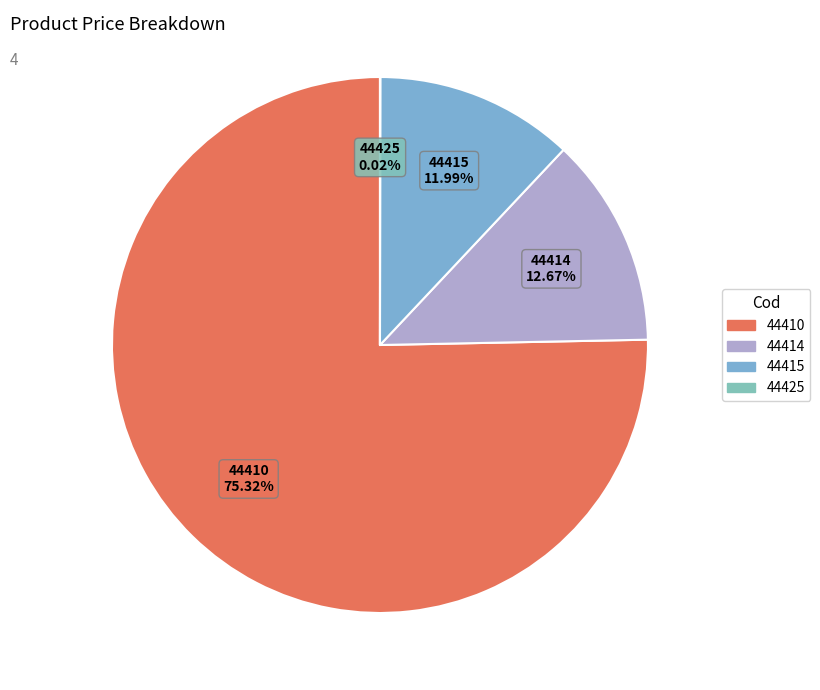

Which slice is the largest?

44410